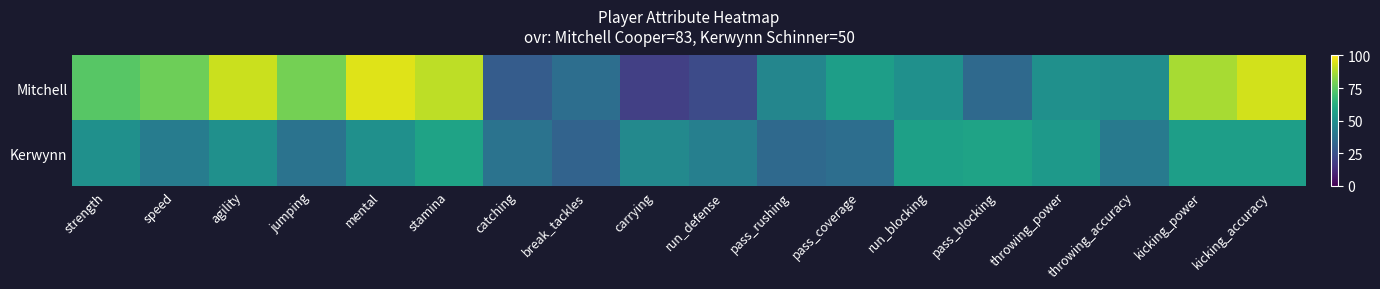

Reading left to right, list all the values displayed in this chart.

Mitchell: strength=74	speed=78	agility=92	jumping=79	mental=95	stamina=90	catching=29	break_tackles=36	carrying=19	run_defense=23	pass_rushing=46	pass_coverage=56	run_blocking=50	pass_blocking=34	throwing_power=50	throwing_accuracy=49	kicking_power=87	kicking_accuracy=93
Kerwynn: strength=50	speed=42	agility=50	jumping=38	mental=50	stamina=58	catching=38	break_tackles=32	carrying=47	run_defense=43	pass_rushing=34	pass_coverage=36	run_blocking=57	pass_blocking=58	throwing_power=54	throwing_accuracy=41	kicking_power=56	kicking_accuracy=56